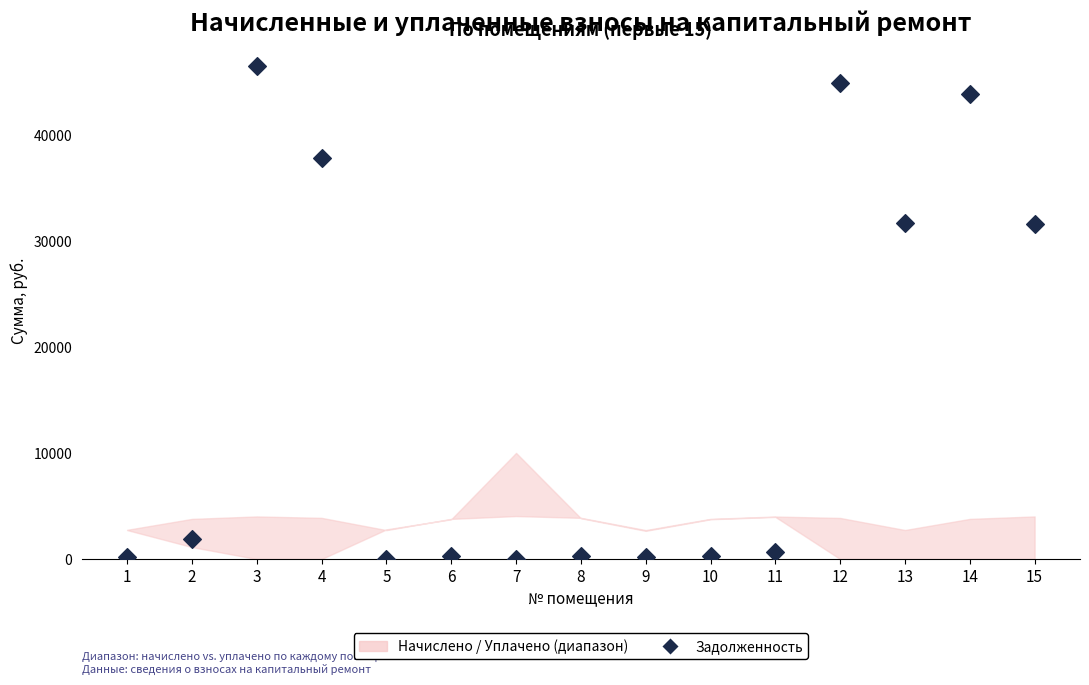

What is the range of Y values (max minus min)?

46516.7